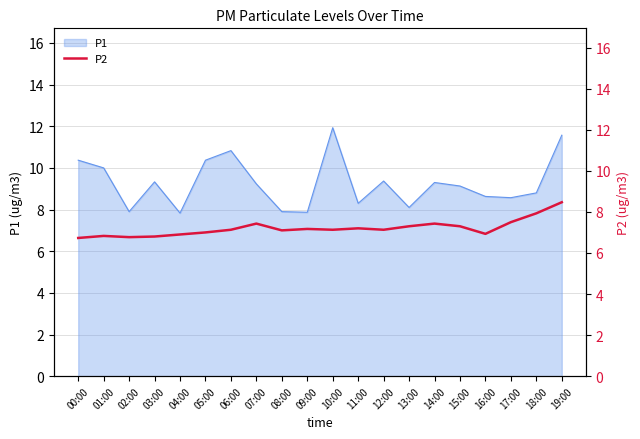

Count the number of categories in the chart.

20